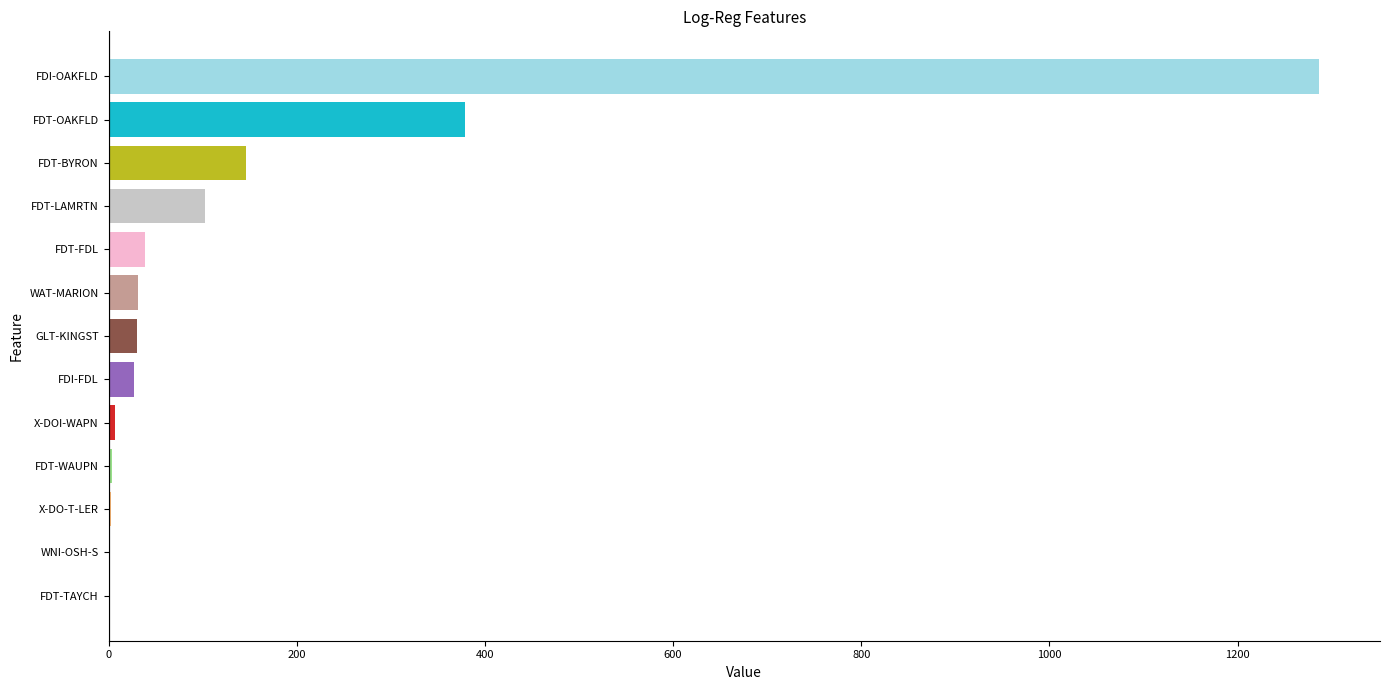

Are the bars horizontal?

Yes